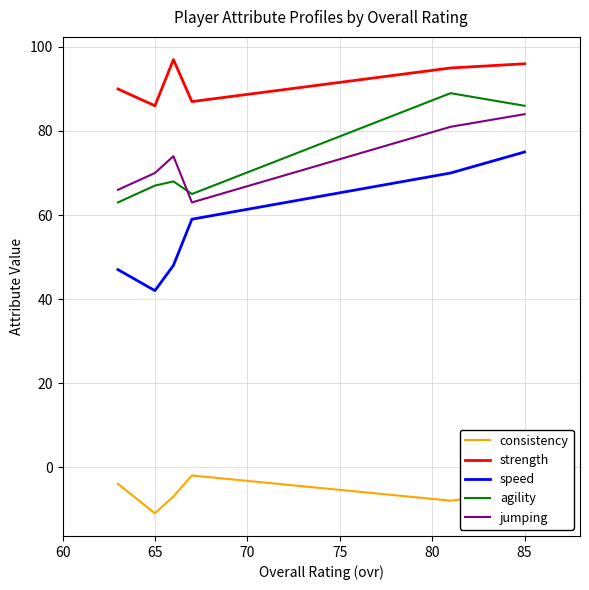

True or false: jumping and consistency cross at least once.

False